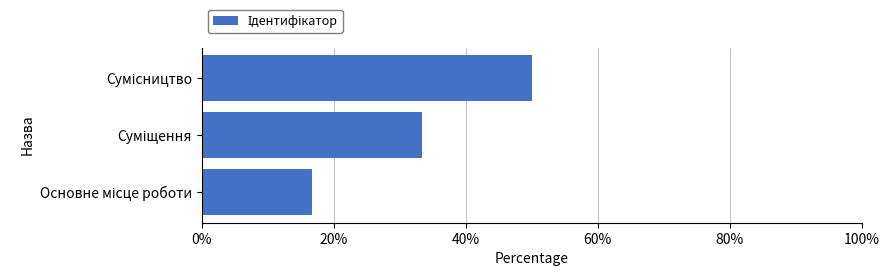

What is the greatest value displayed?

50.0